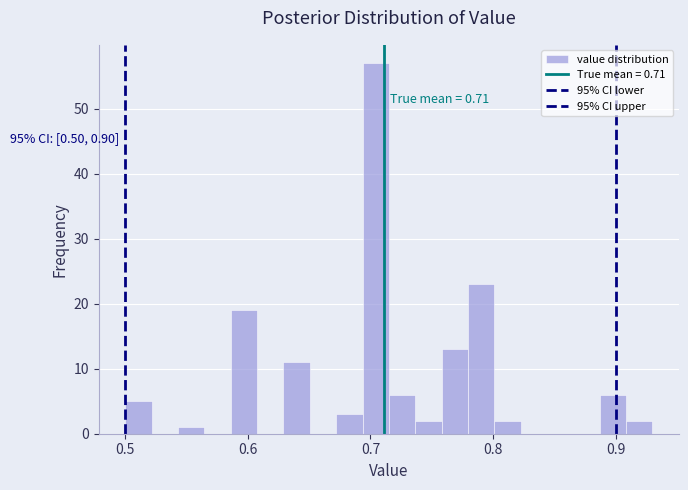

Around what value on the x-axis is the tallest bar? Give the approximate position of its centre, as read against the axis.

0.70